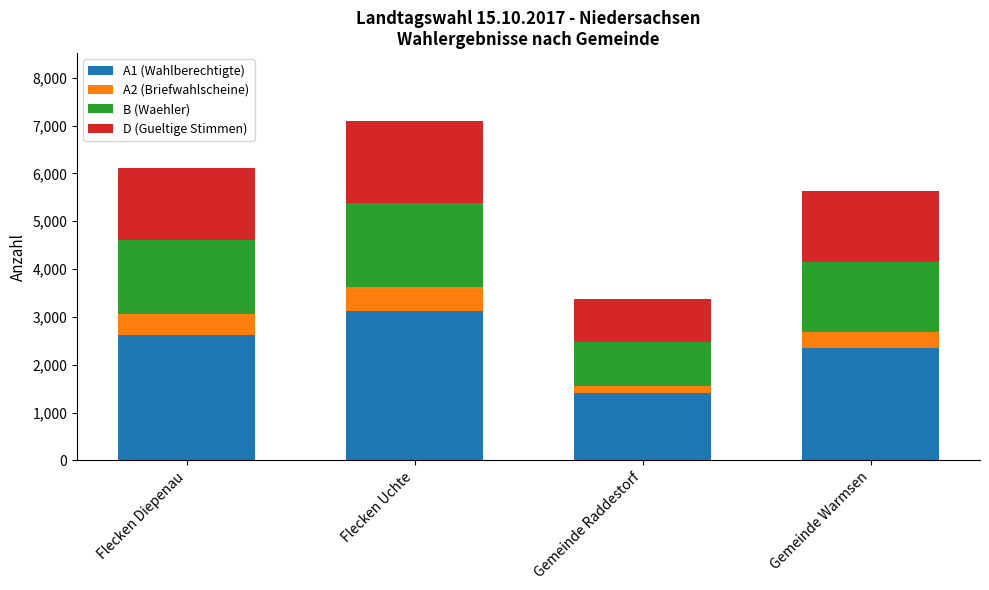

What is the sum of all A1 (Wahlberechtigte) values?

9500